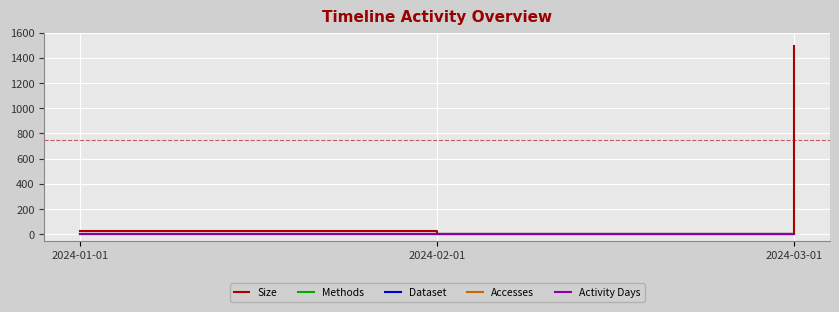

Count the number of categories in the chart.

3